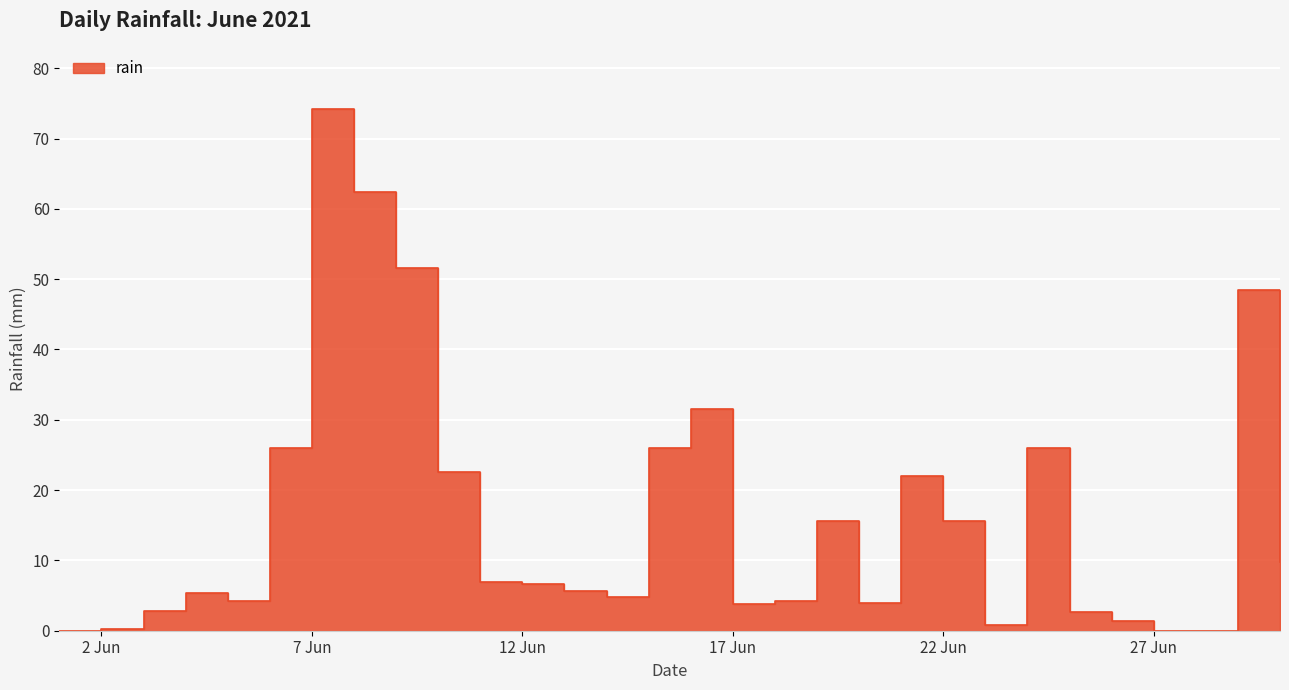

Rank the categories by value from lowest to highest.

2021-06-01, 2021-06-27, 2021-06-28, 2021-06-02, 2021-06-23, 2021-06-26, 2021-06-25, 2021-06-03, 2021-06-17, 2021-06-20, 2021-06-05, 2021-06-18, 2021-06-14, 2021-06-04, 2021-06-13, 2021-06-12, 2021-06-11, 2021-06-30, 2021-06-19, 2021-06-22, 2021-06-21, 2021-06-10, 2021-06-06, 2021-06-15, 2021-06-24, 2021-06-16, 2021-06-29, 2021-06-09, 2021-06-08, 2021-06-07